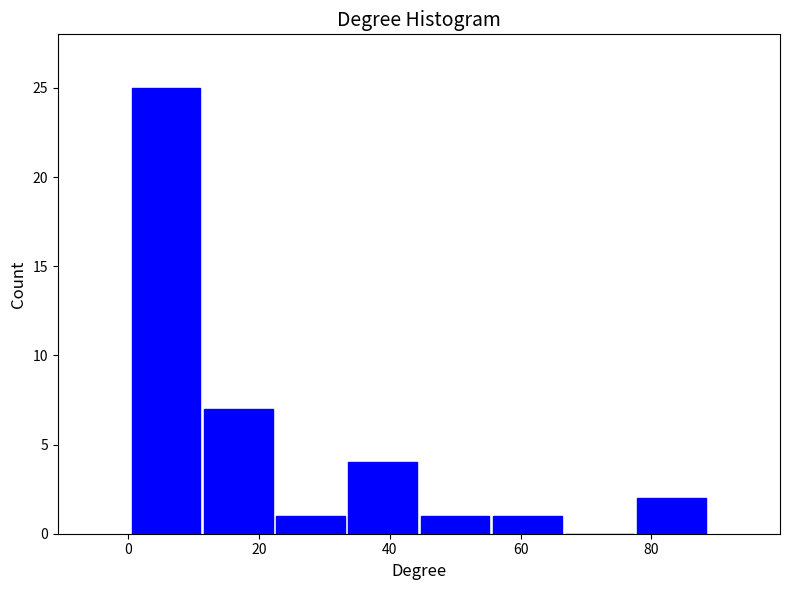

What is the height of the bar covering 34 to 44 on the x-axis? Neither the bar edges nor the heights are printed on the chart, so give them approximately, as read against the axes.

4